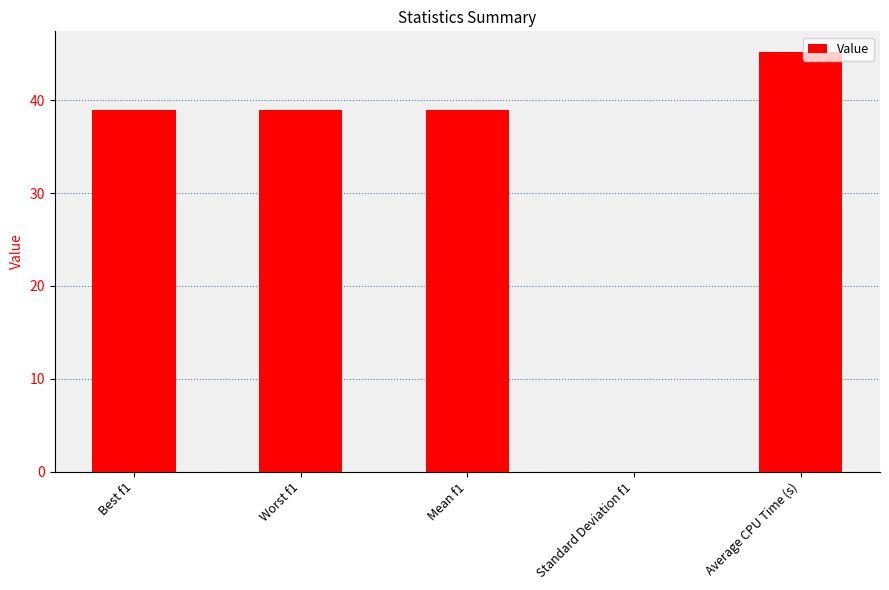

True or false: the data shows 39.0 at Mean f1.

True